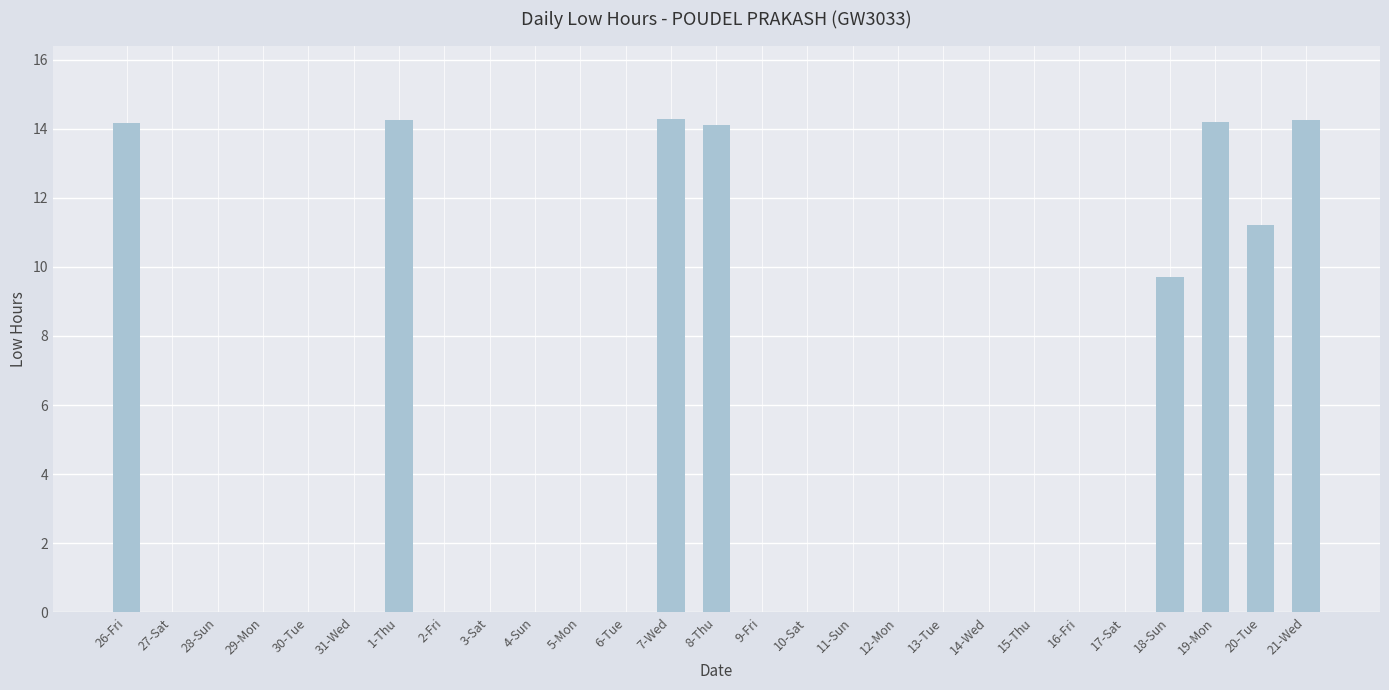

True or false: the data shows -7.7 at 13-Tue.

False